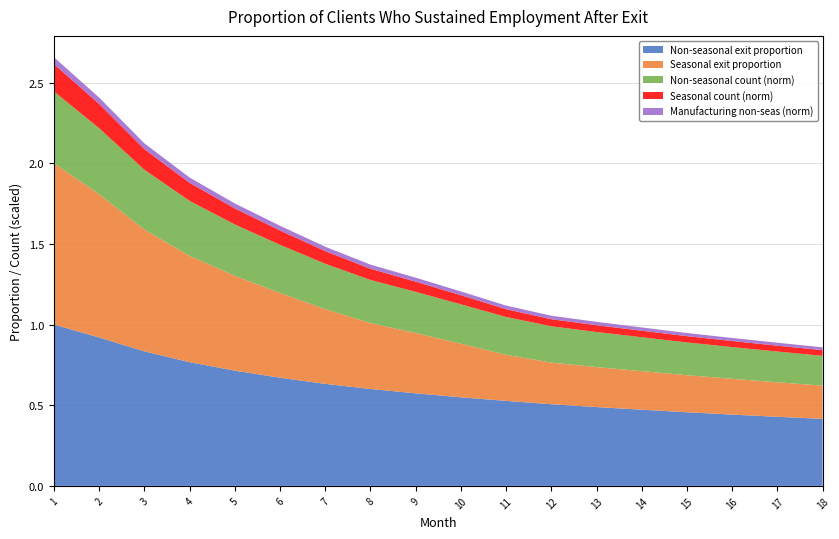

Reading right to left, what are all the values shown in this chart?

Non-seasonal exit proportion: 18=0.4	17=0.4	16=0.4	15=0.5	14=0.5	13=0.5	12=0.5	11=0.5	10=0.5	9=0.6	8=0.6	7=0.6	6=0.7	5=0.7	4=0.8	3=0.8	2=0.9	1=1.0
Seasonal exit proportion: 18=0.2	17=0.2	16=0.2	15=0.2	14=0.2	13=0.2	12=0.3	11=0.3	10=0.3	9=0.4	8=0.4	7=0.5	6=0.5	5=0.6	4=0.7	3=0.8	2=0.9	1=1.0
Non-seasonal count (norm): 18=0.2	17=0.2	16=0.2	15=0.2	14=0.2	13=0.2	12=0.2	11=0.2	10=0.2	9=0.3	8=0.3	7=0.3	6=0.3	5=0.3	4=0.3	3=0.4	2=0.4	1=0.4
Seasonal count (norm): 18=0.0	17=0.0	16=0.0	15=0.0	14=0.0	13=0.0	12=0.0	11=0.0	10=0.1	9=0.1	8=0.1	7=0.1	6=0.1	5=0.1	4=0.1	3=0.1	2=0.2	1=0.2
Manufacturing non-seas (norm): 18=0.0	17=0.0	16=0.0	15=0.0	14=0.0	13=0.0	12=0.0	11=0.0	10=0.0	9=0.0	8=0.0	7=0.0	6=0.0	5=0.0	4=0.0	3=0.0	2=0.0	1=0.0